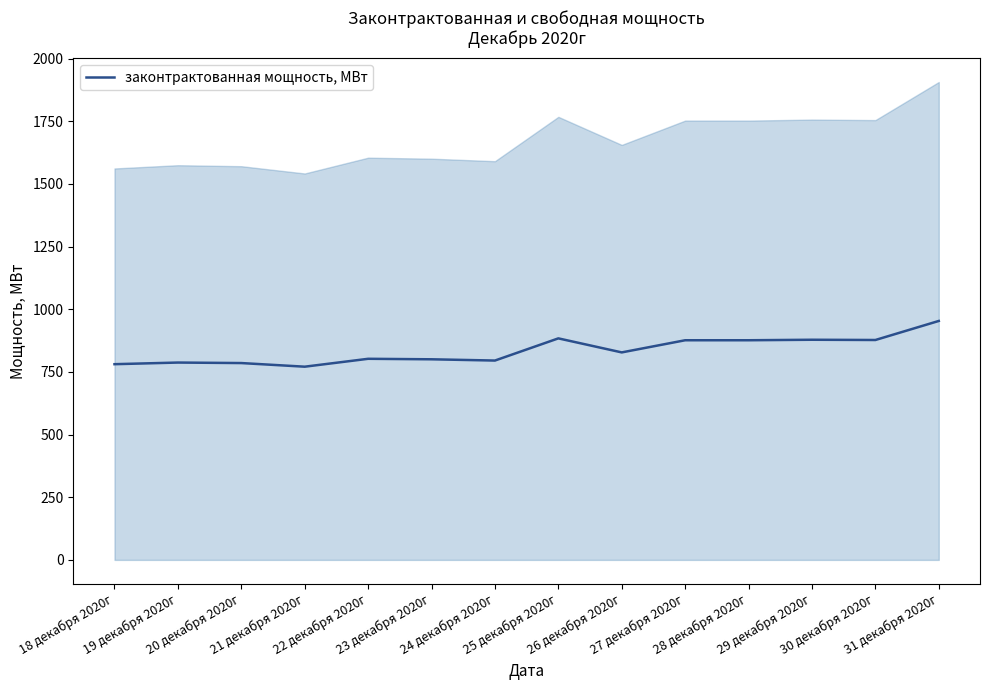

Is this an area chart (filled region under the line)?

No